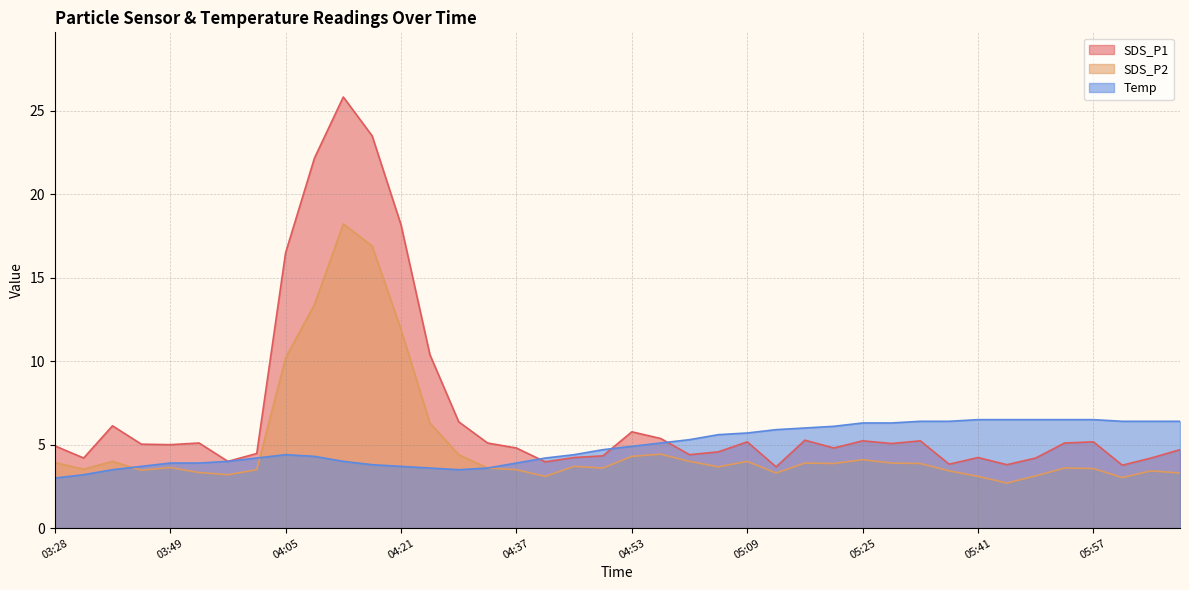

The SDS_P2 series shows 2.7 at 05:45. True or false?

True